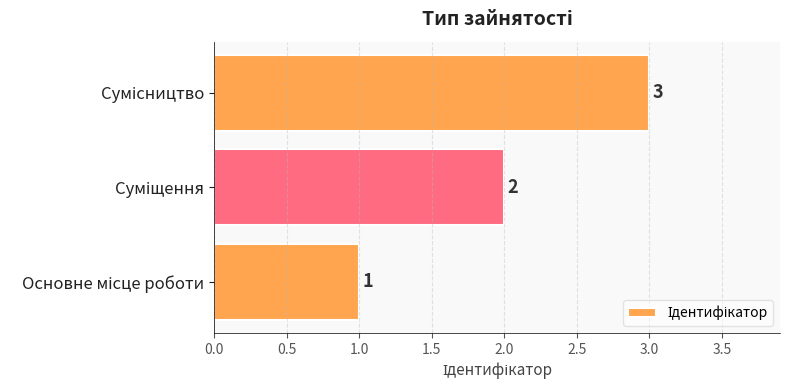

What is the maximum value shown in the chart?

3